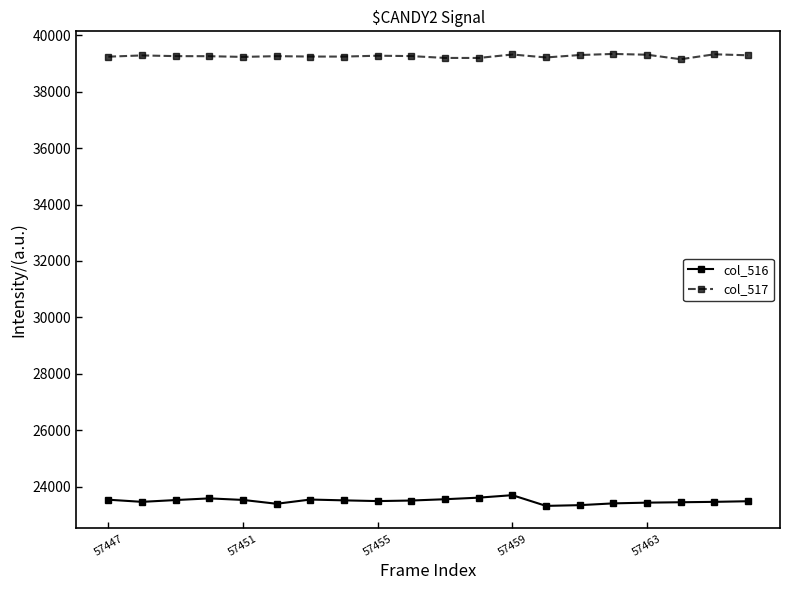

What is the maximum value for col_517?

39338